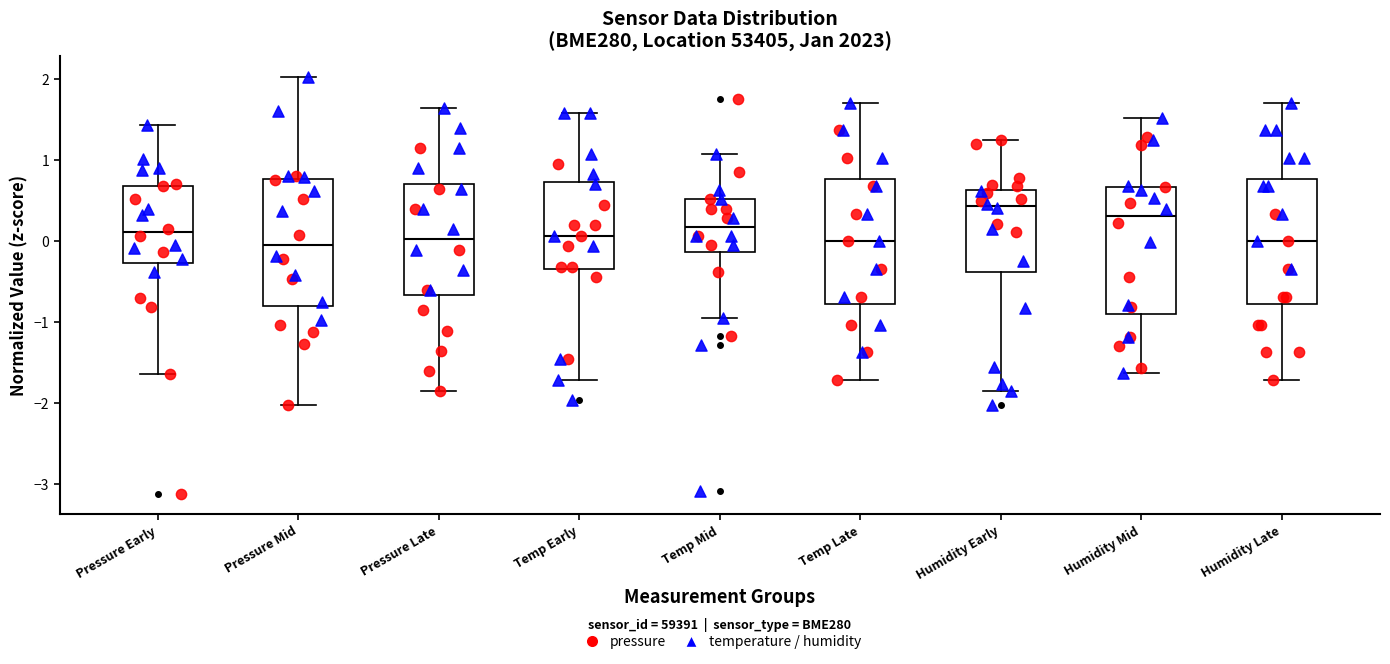

Which box has the highest median line?

Humidity Early